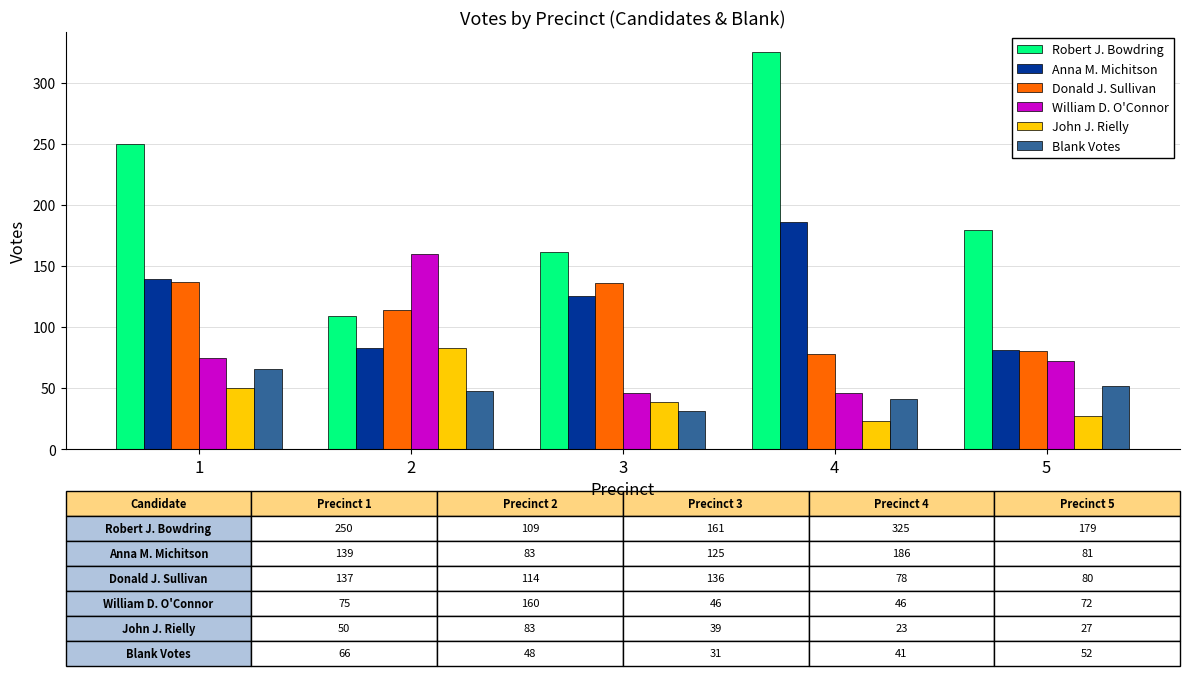

How many groups of bars are there?

5